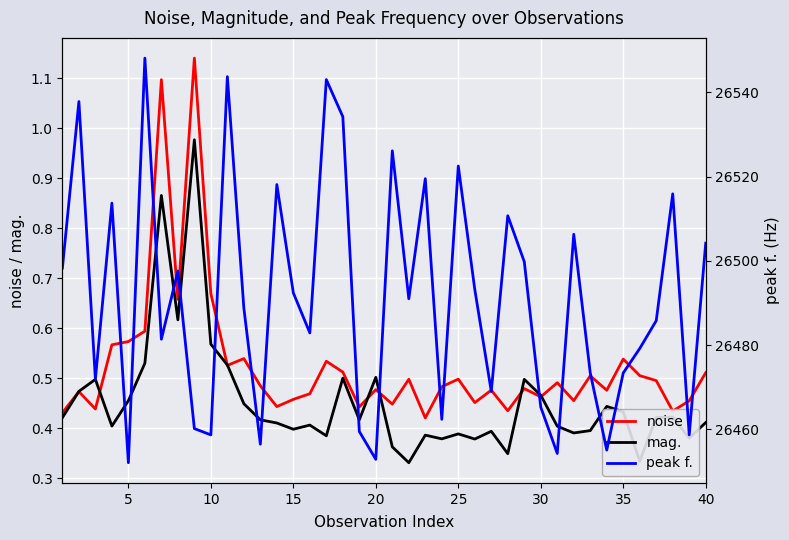

The mag. series shows 0.4 at 25. True or false?

True